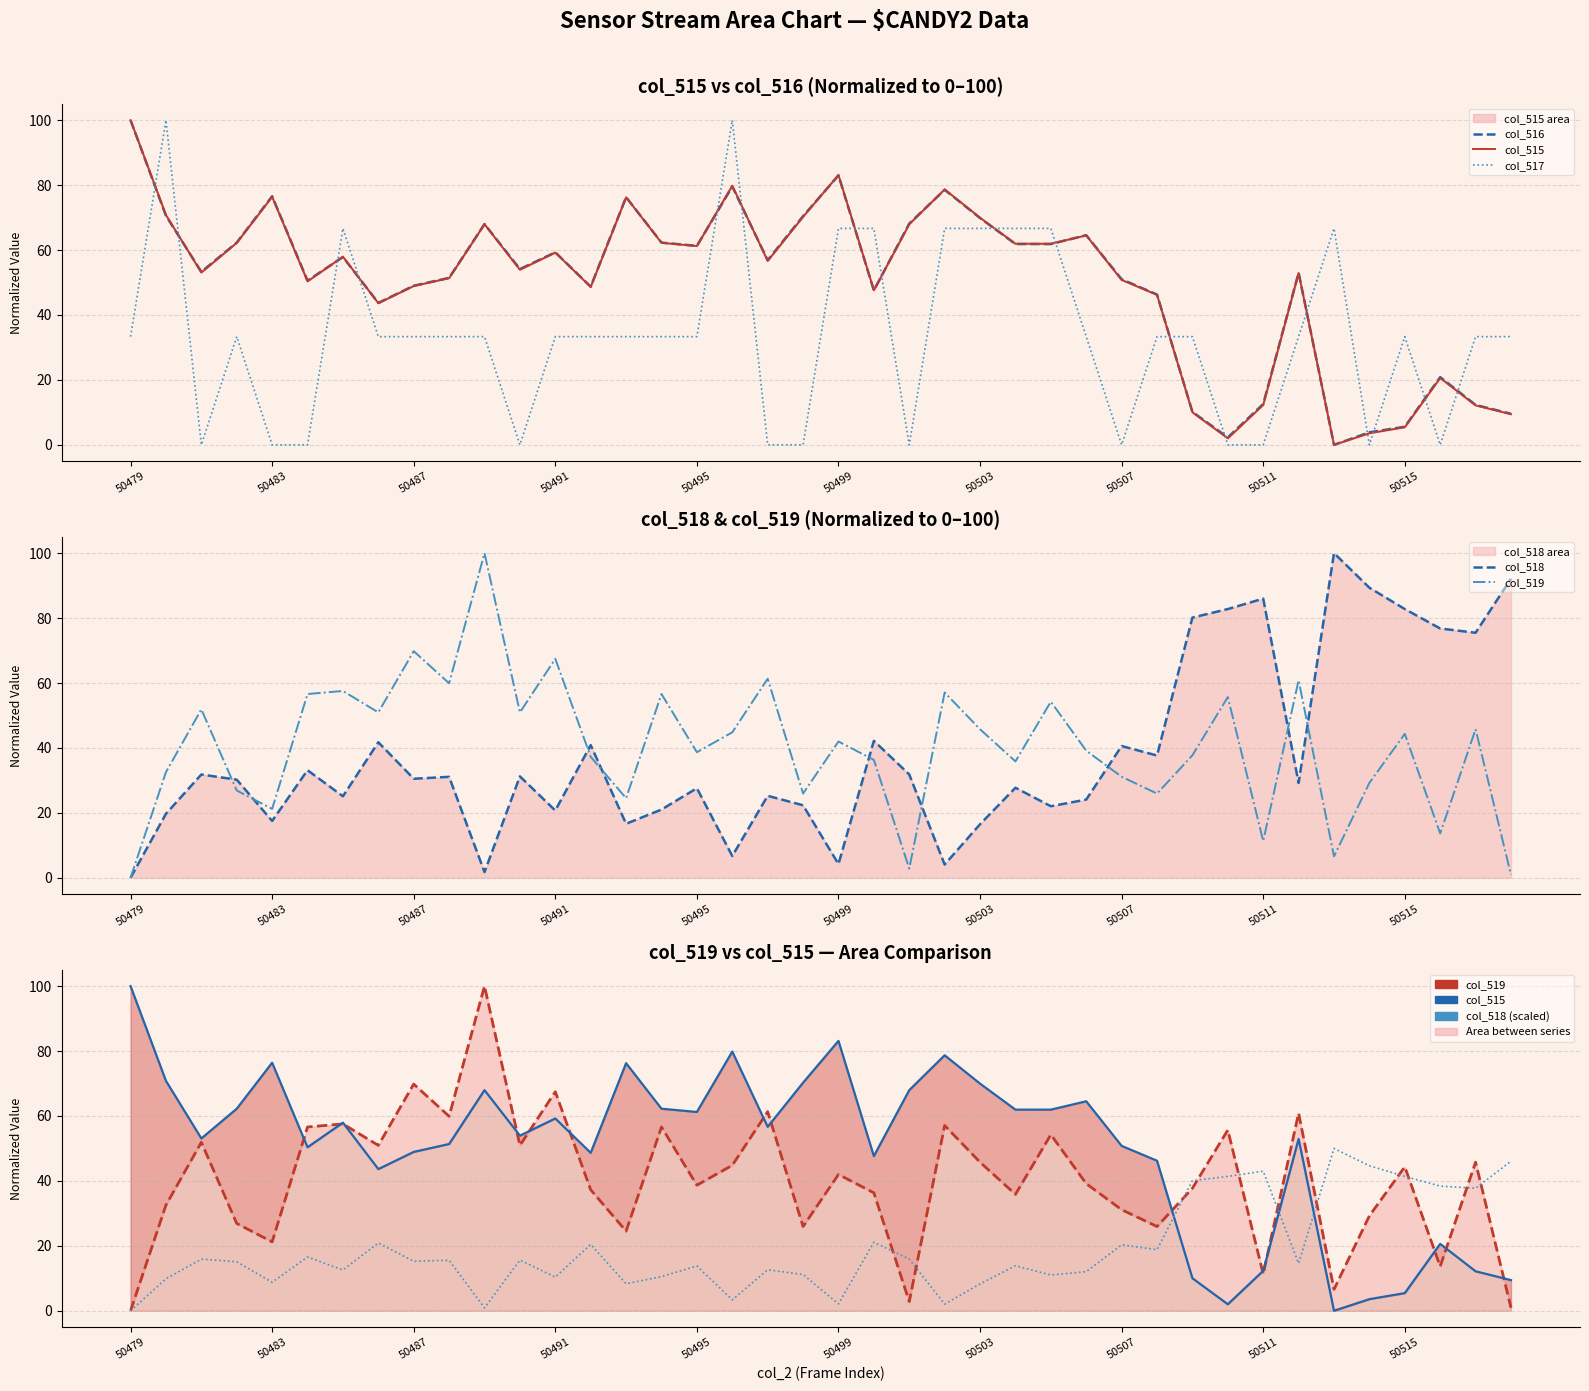

After their last crossing, which series has the higher values: col_517 or col_518 (scaled)?

col_518 (scaled)